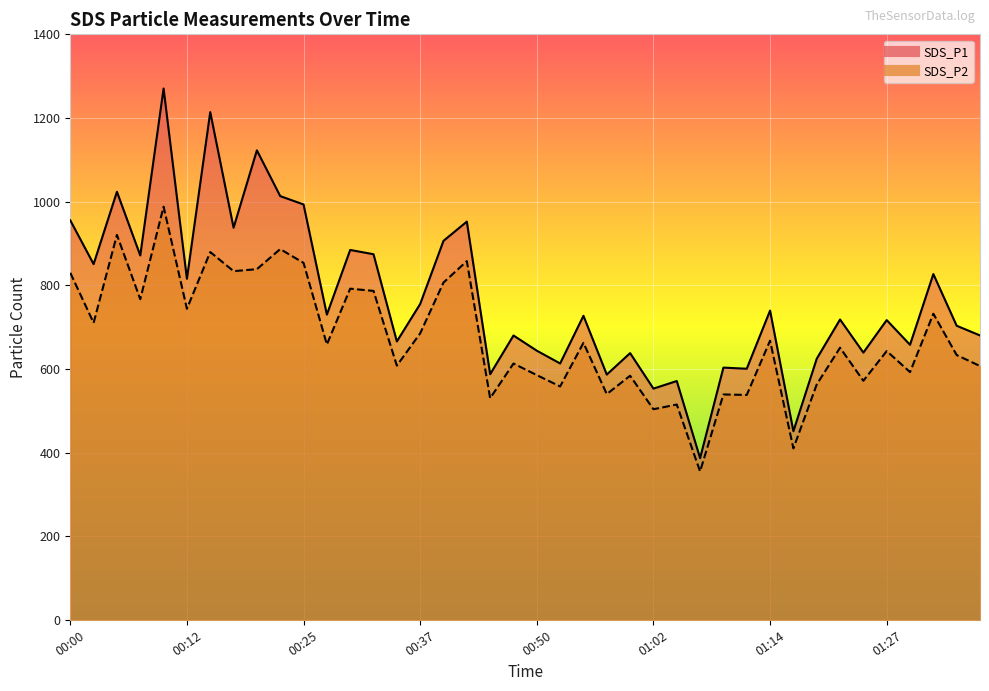

Reading right to left, transcribe all the data shown in this chart.

SDS_P1: 01:36=680.3	01:34=703.5	01:32=827.0	01:29=657.9	01:27=717.0	01:24=639.3	01:22=718.4	01:19=624.6	01:17=451.4	01:14=739.7	01:12=600.7	01:09=603.4	01:07=387.0	01:04=571.4	01:02=553.2	00:59=638.1	00:57=586.8	00:54=727.3	00:52=613.3	00:50=643.9	00:47=680.2	00:45=587.6	00:42=952.4	00:40=906.4	00:37=755.5	00:35=665.9	00:32=874.4	00:30=884.7	00:27=730.2	00:25=993.4	00:22=1013.3	00:20=1122.7	00:17=937.8	00:15=1214.1	00:12=815.8	00:10=1270.5	00:07=871.5	00:05=1023.7	00:02=850.8	00:00=955.4
SDS_P2: 01:36=607.2	01:34=633.4	01:32=732.2	01:29=592.7	01:27=643.0	01:24=571.9	01:22=651.0	01:19=563.1	01:17=410.3	01:14=667.8	01:12=538.1	01:09=539.3	01:07=355.3	01:04=515.2	01:02=503.9	00:59=584.0	00:57=540.1	00:54=662.7	00:52=558.4	00:50=585.5	00:47=613.1	00:45=530.4	00:42=857.9	00:40=806.8	00:37=685.3	00:35=608.1	00:32=786.7	00:30=792.1	00:27=658.7	00:25=853.8	00:22=886.7	00:20=838.7	00:17=834.0	00:15=879.7	00:12=744.0	00:10=988.1	00:07=767.0	00:05=920.6	00:02=710.4	00:00=830.0